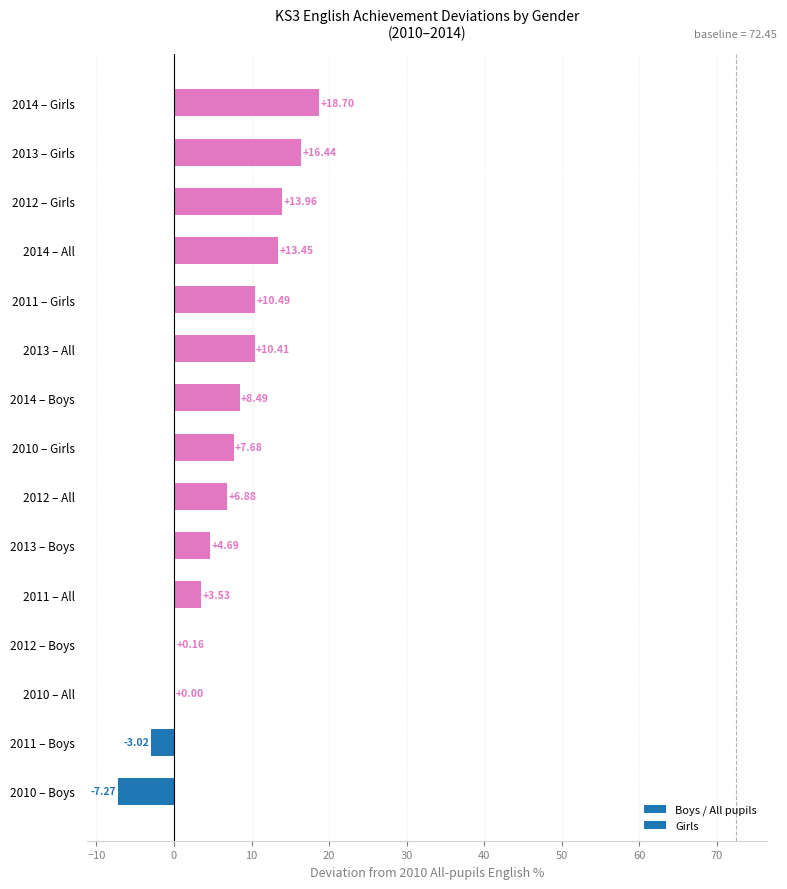

Approximately how many times larger is the value at 2013 – Boys compared to 2013 – All?

0.5